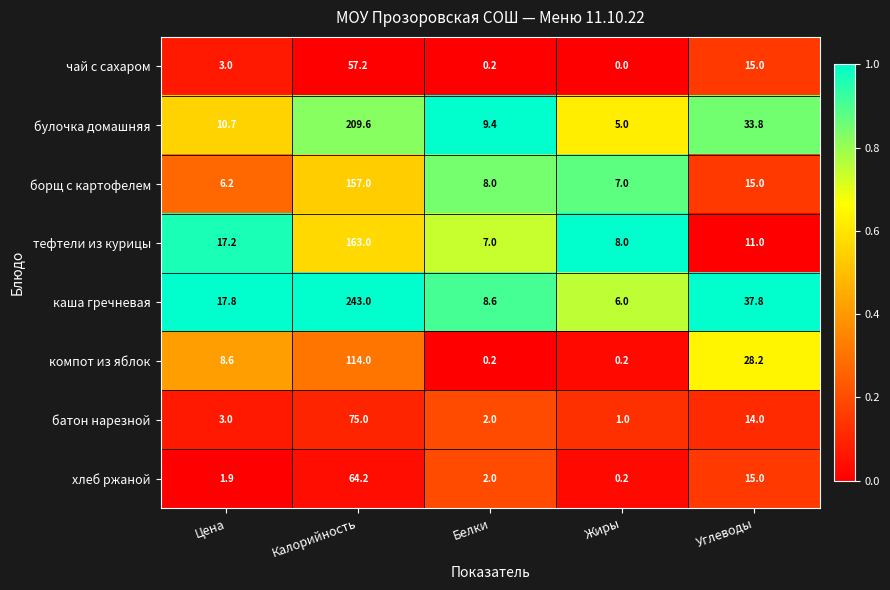

What is the difference between the хлеб ржаной values at Калорийность and Белки?

62.2